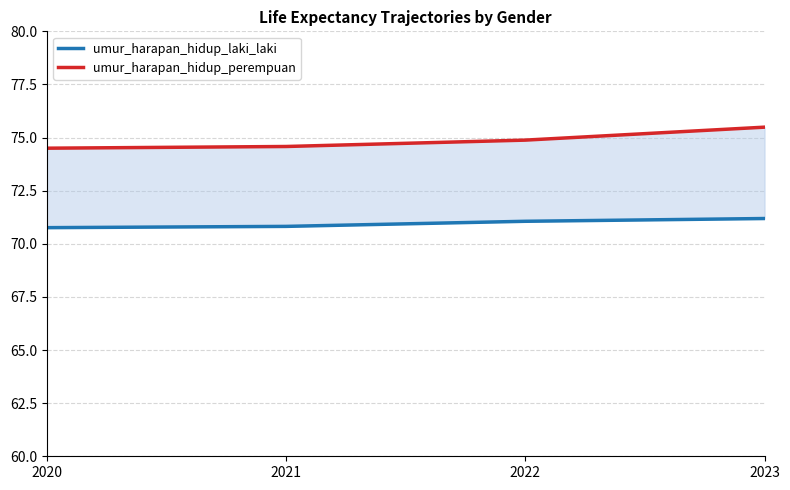

List the series in order of their overall mean, highest first.

umur_harapan_hidup_perempuan, umur_harapan_hidup_laki_laki